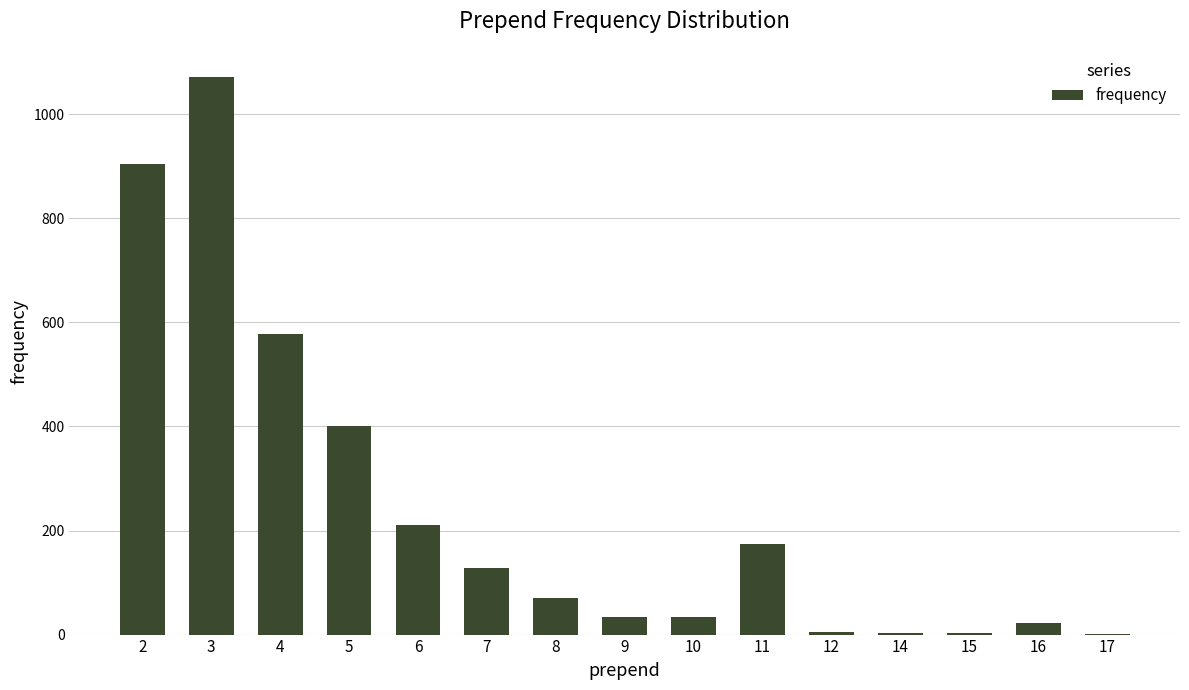

What is the sum of all values?

3641